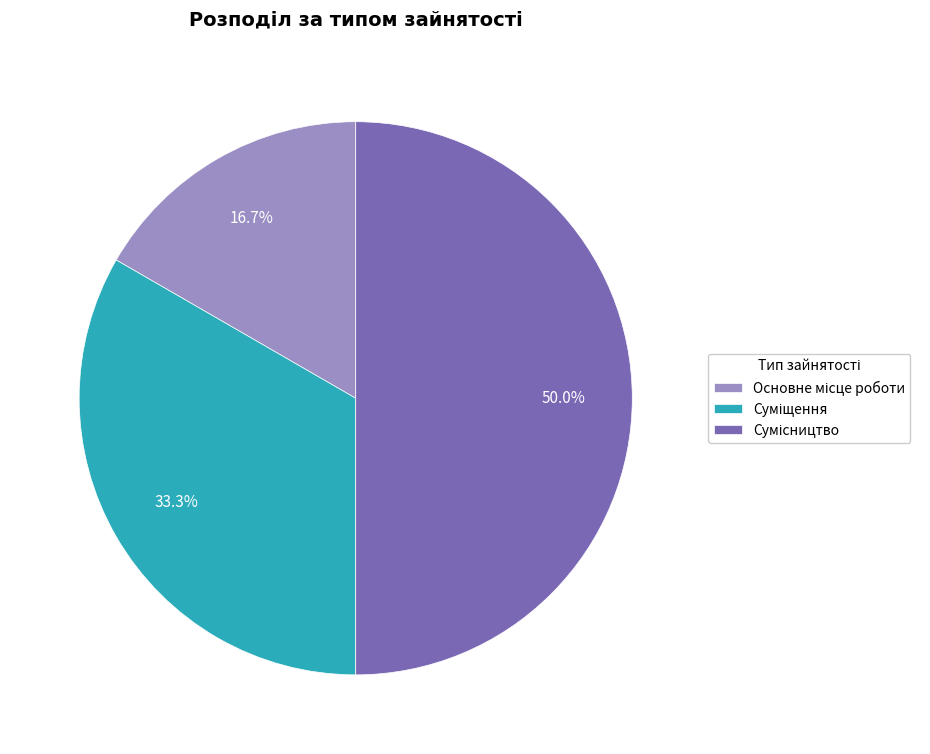

Does Основне місце роботи account for over 50% of the chart?

No